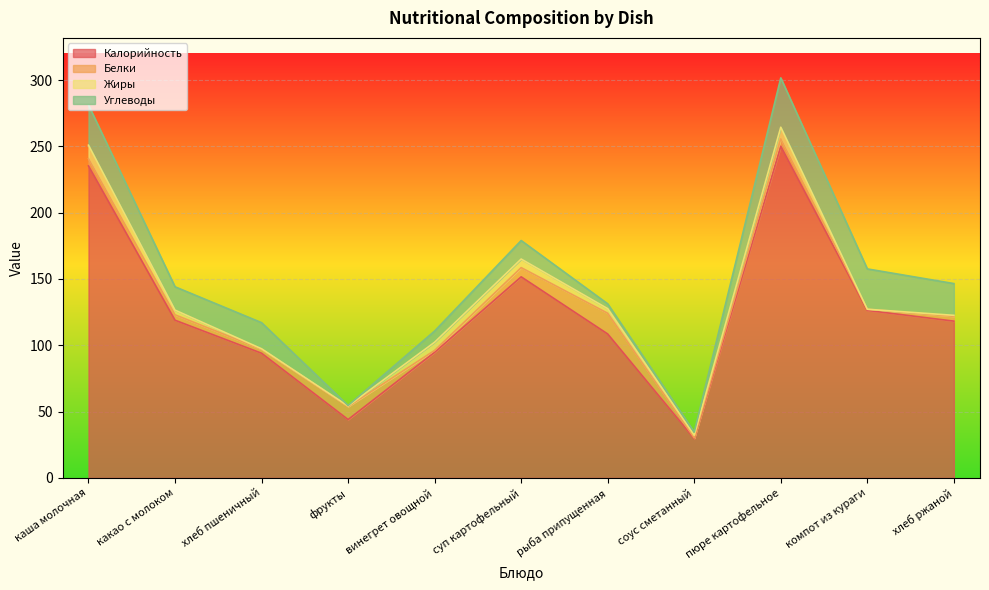

How many interior local valleys does the Углеводы series have?

3